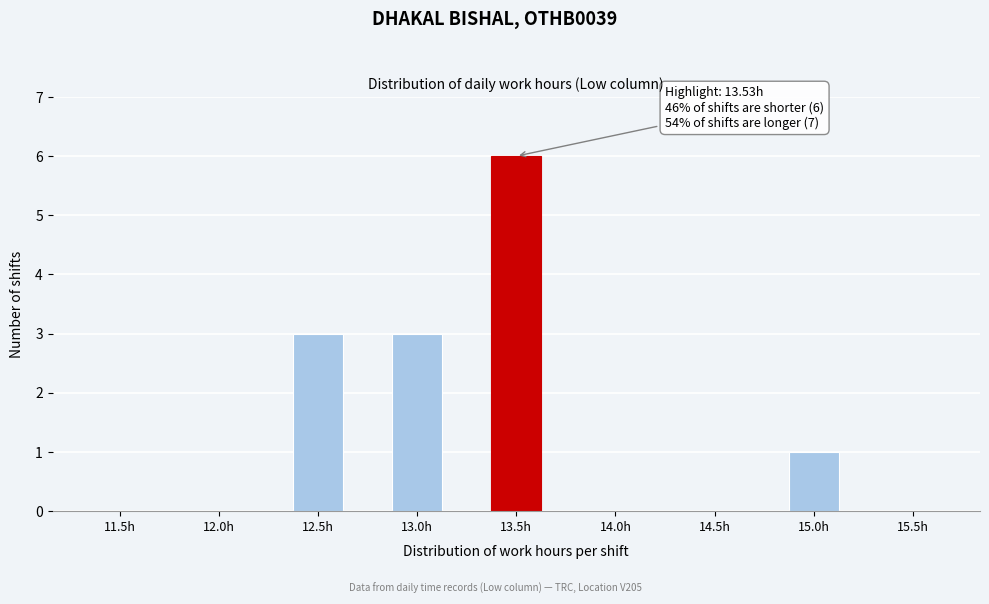

Reading left to right, list all the values displayed in this chart.

11.5h=0	12.0h=0	12.5h=3	13.0h=3	13.5h=6	14.0h=0	14.5h=0	15.0h=1	15.5h=0